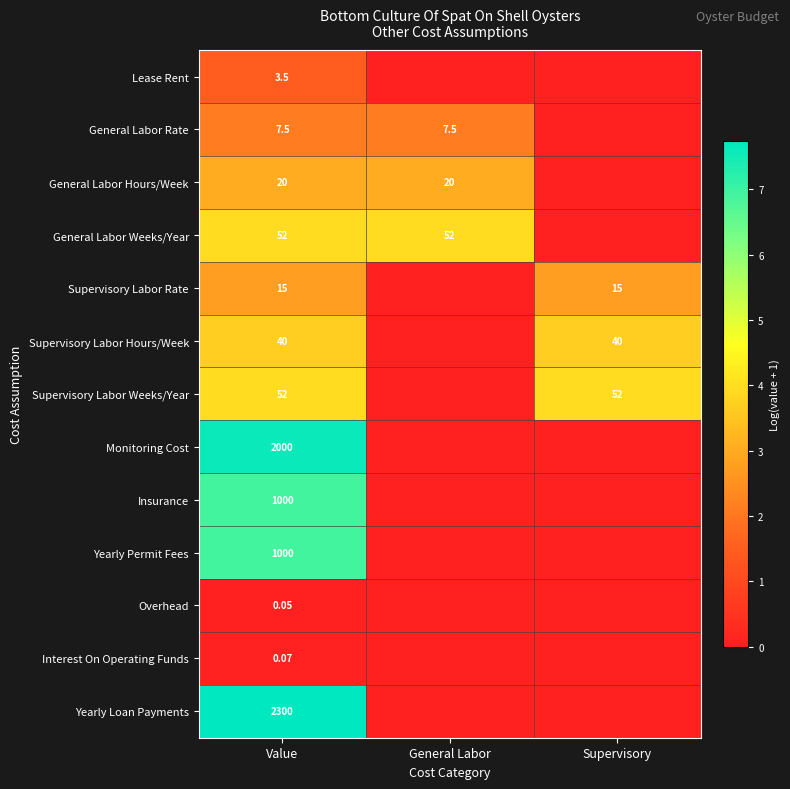

How many data points does each series have?

3